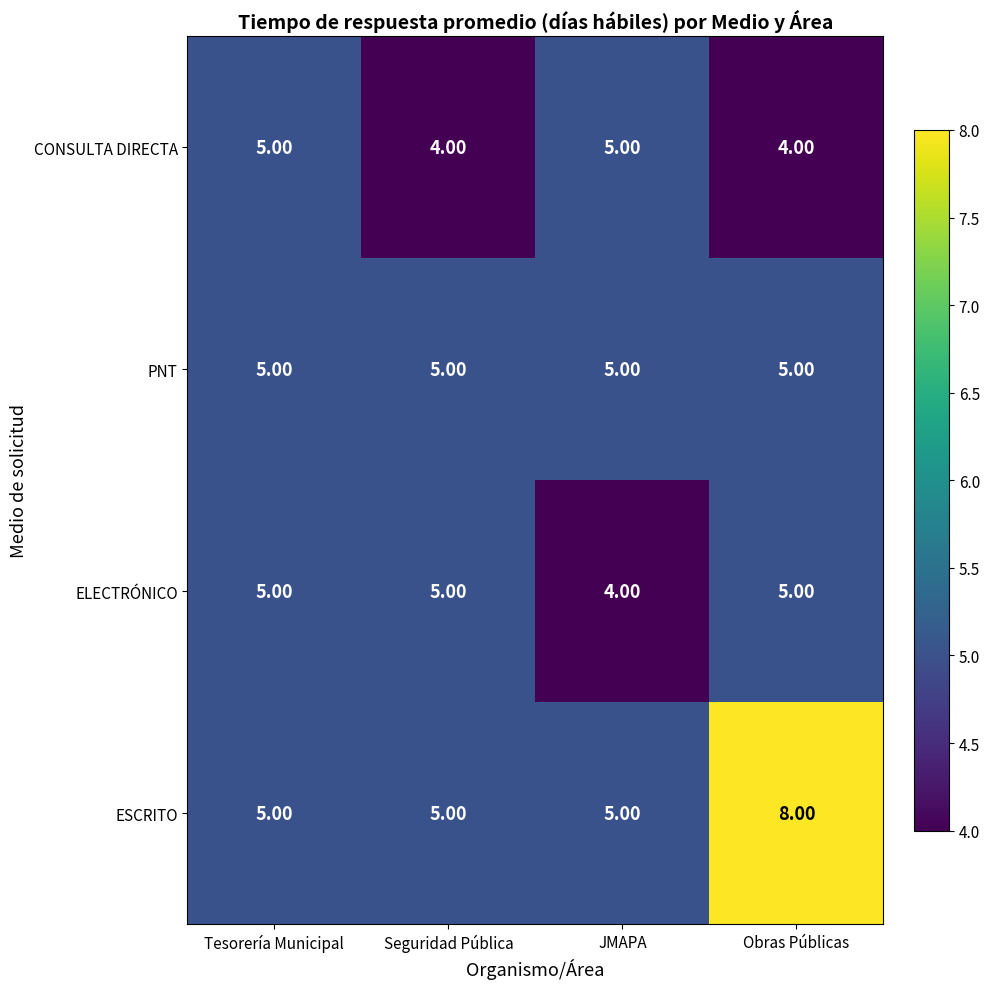

List the series in order of their overall mean, highest first.

ESCRITO, PNT, ELECTRÓNICO, CONSULTA DIRECTA